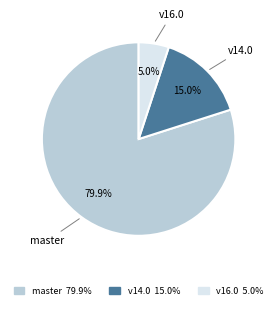

Is there any slice that represents more than half of the pie?

Yes